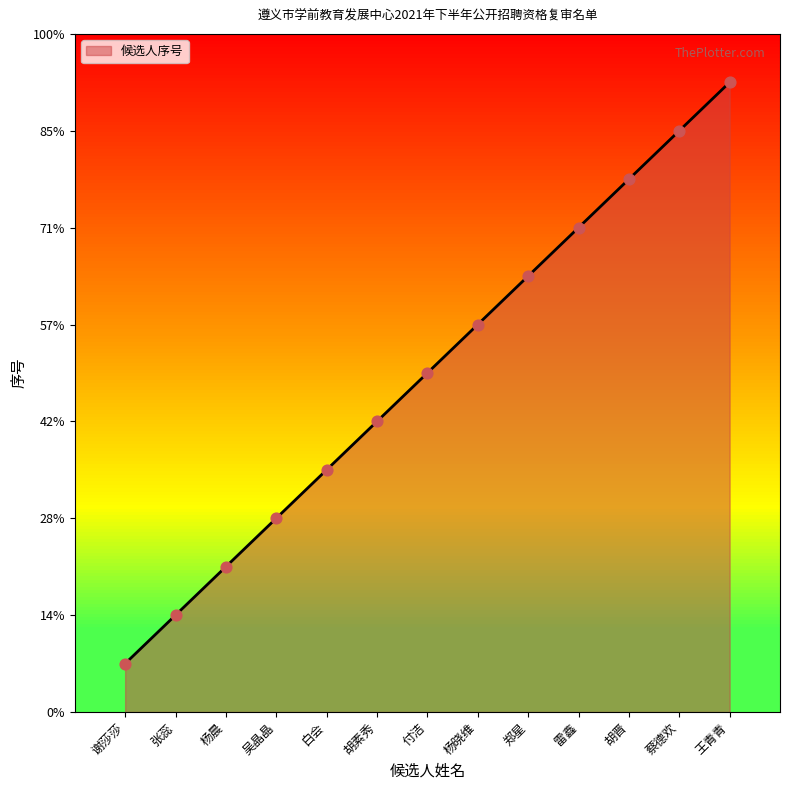

Approximately how many times larger is the value at 王青青 compared to 吴晶晶?

3.2